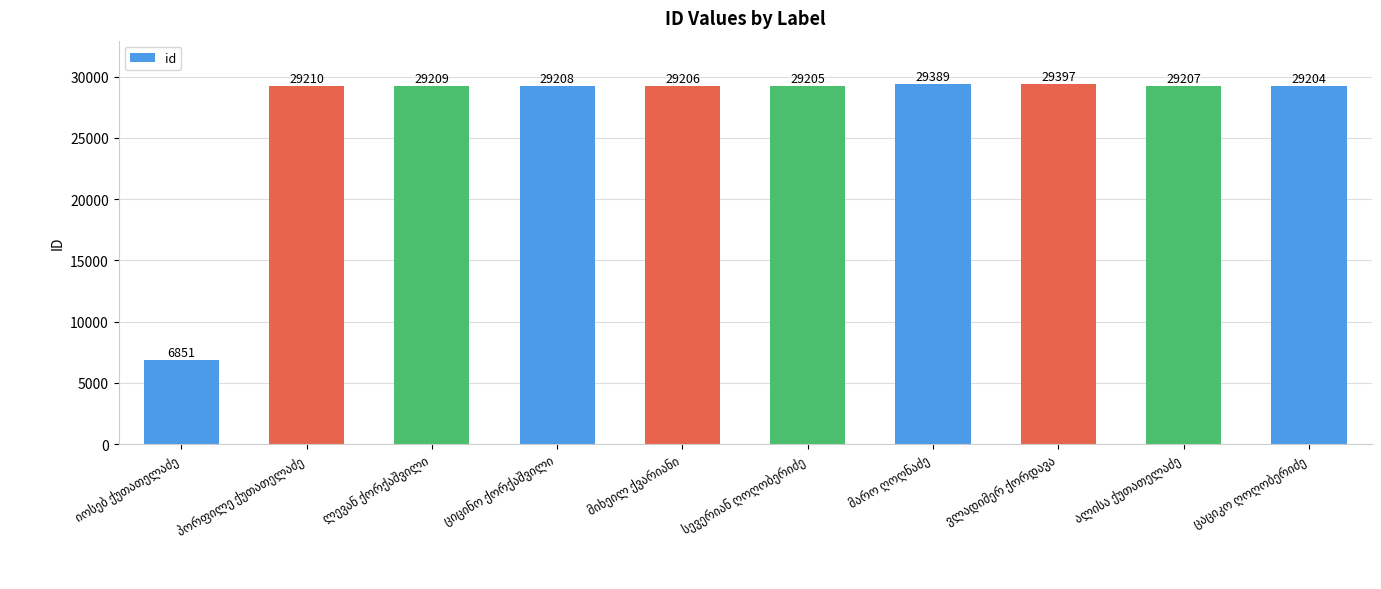

Reading right to left, extract all data points from this chart.

29204	29207	29397	29389	29205	29206	29208	29209	29210	6851